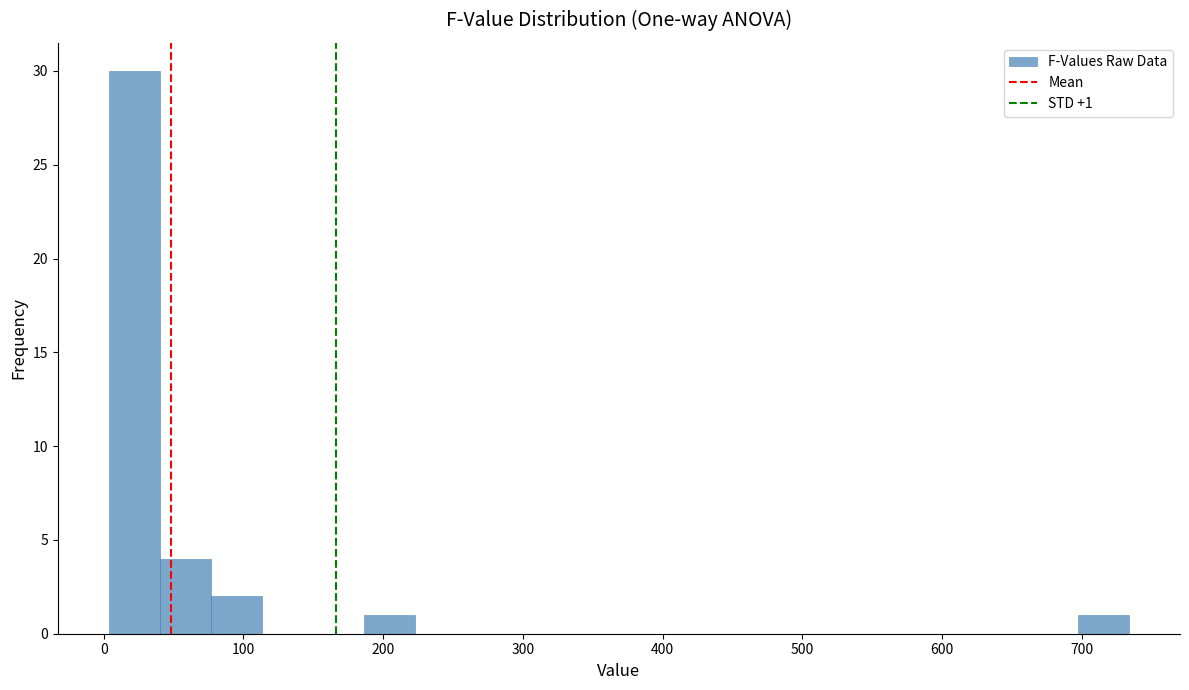

Read against the x-axis, roughly where is the centre of the tallest bar?

20